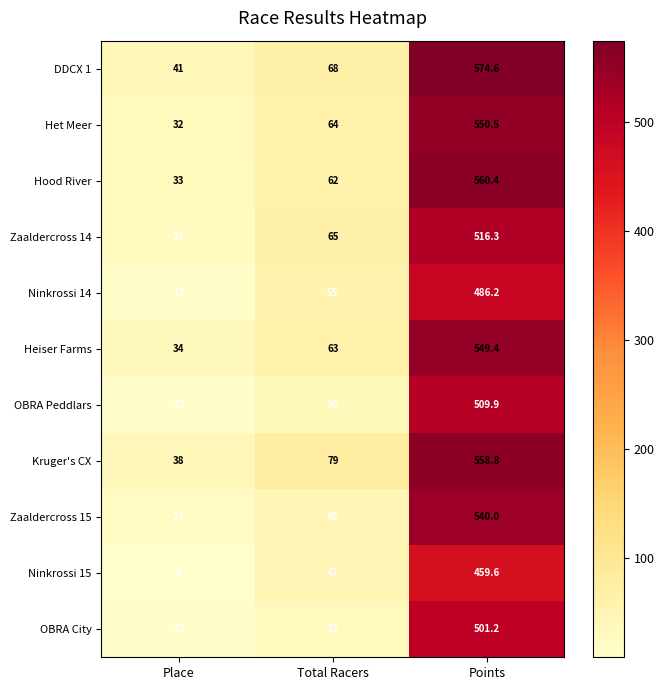

The value of OBRA City at Points is 501.2. True or false?

True